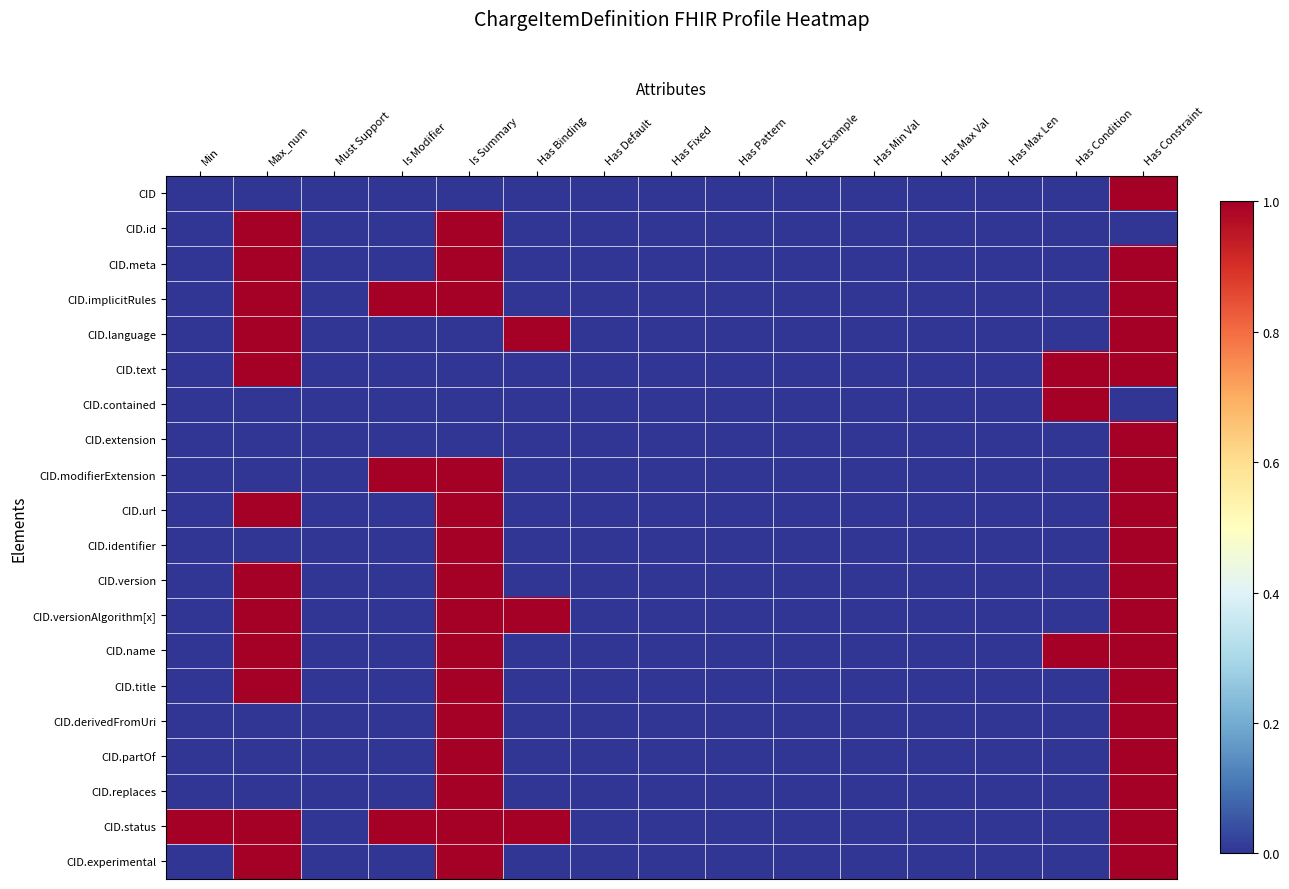

At how many categories does at least one series exceed 0?

7